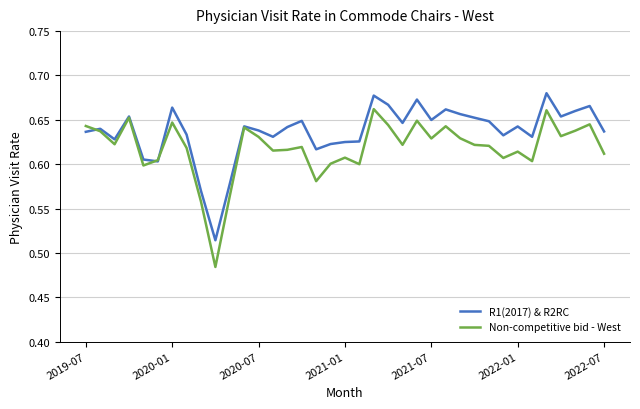

List the series in order of their peak value, highest first.

R1(2017) & R2RC, Non-competitive bid - West